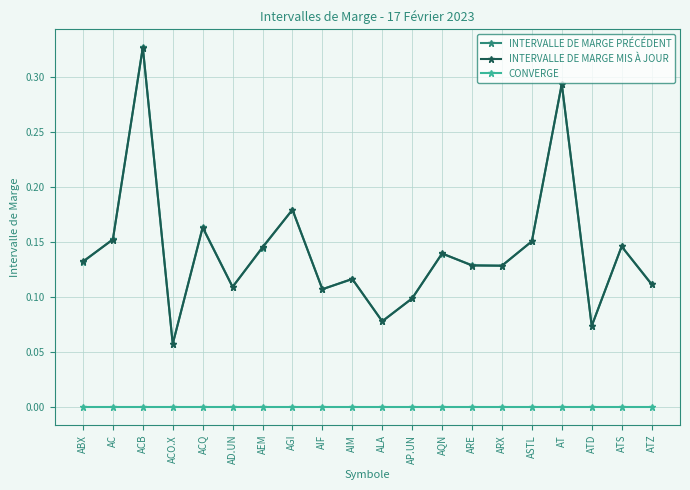

Is the value of INTERVALLE DE MARGE PRÉCÉDENT at ASTL greater than the value of INTERVALLE DE MARGE MIS À JOUR at ALA?

Yes